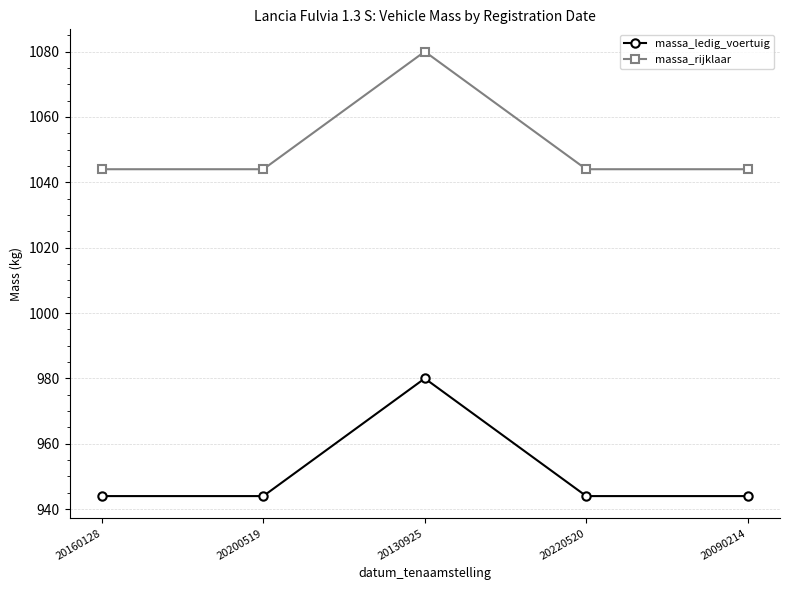

What is the spread (max minus min) of values at 20200519?

100